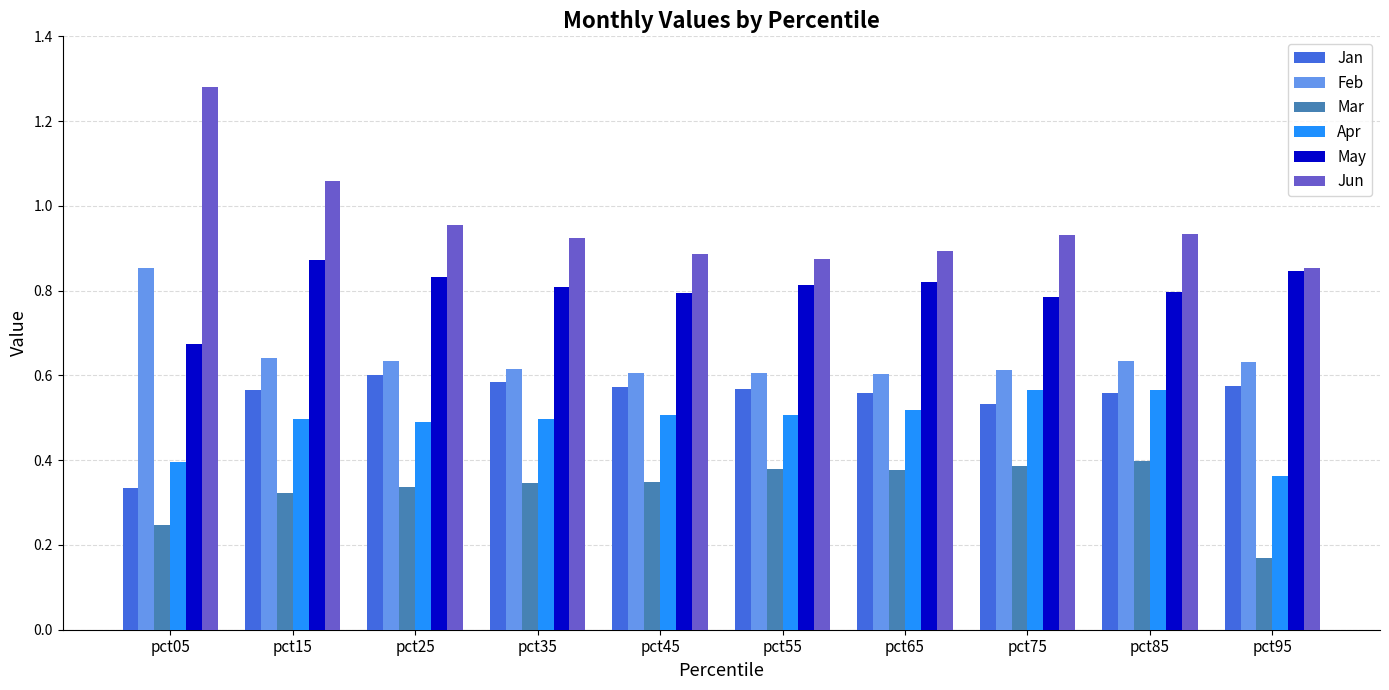

Which series has the largest range (max minus min)?

Jun